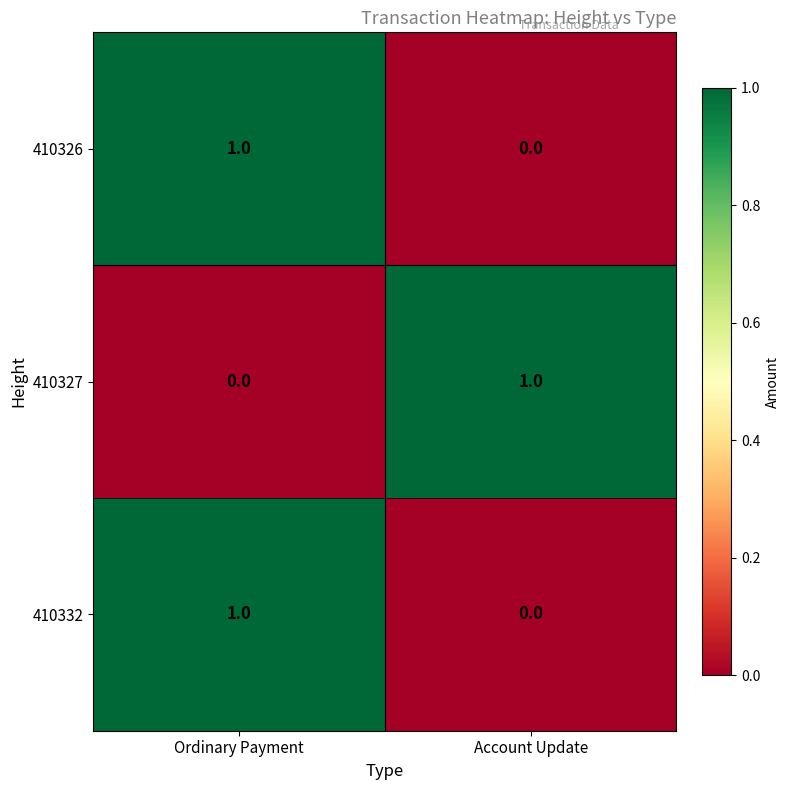

Reading left to right, extract all data points from this chart.

410326: Ordinary Payment=1	Account Update=0
410327: Ordinary Payment=0	Account Update=1
410332: Ordinary Payment=1	Account Update=0